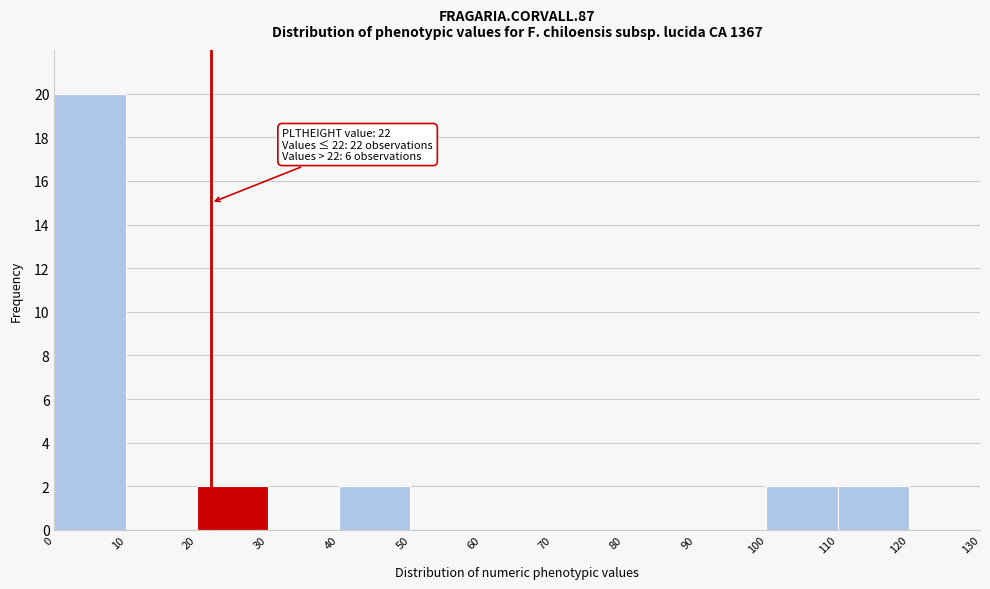

Over which range of the x-axis is the bar tallest?

0 to 10